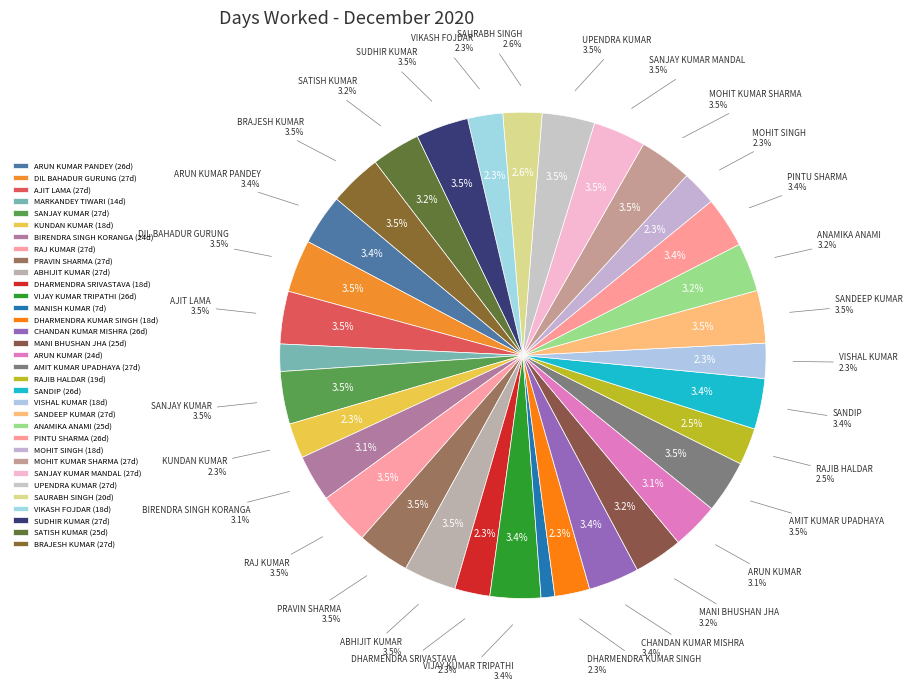

Rank the categories by value from lowest to highest.

MANISH KUMAR, MARKANDEY TIWARI, KUNDAN KUMAR, DHARMENDRA SRIVASTAVA, DHARMENDRA KUMAR SINGH, VISHAL KUMAR, MOHIT SINGH, VIKASH FOJDAR, RAJIB HALDAR, SAURABH SINGH, BIRENDRA SINGH KORANGA, ARUN KUMAR, MANI BHUSHAN JHA, ANAMIKA ANAMI, SATISH KUMAR, ARUN KUMAR PANDEY, VIJAY KUMAR TRIPATHI, CHANDAN KUMAR MISHRA, SANDIP, PINTU SHARMA, DIL BAHADUR GURUNG, AJIT LAMA, SANJAY KUMAR, RAJ KUMAR, PRAVIN SHARMA, ABHIJIT KUMAR, AMIT KUMAR UPADHAYA, SANDEEP KUMAR, MOHIT KUMAR SHARMA, SANJAY KUMAR MANDAL, UPENDRA KUMAR, SUDHIR KUMAR, BRAJESH KUMAR